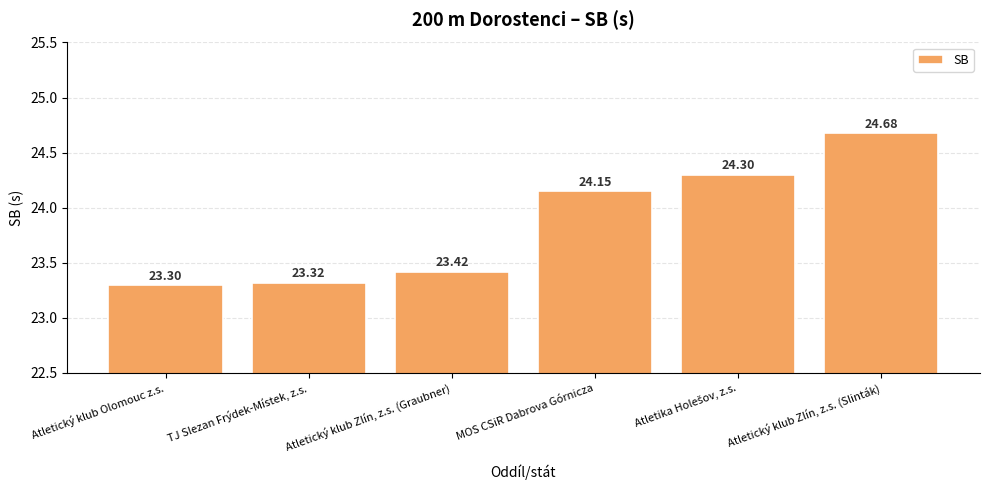

What is the label of the 1st bar from the left?

Atletický klub Olomouc z.s.